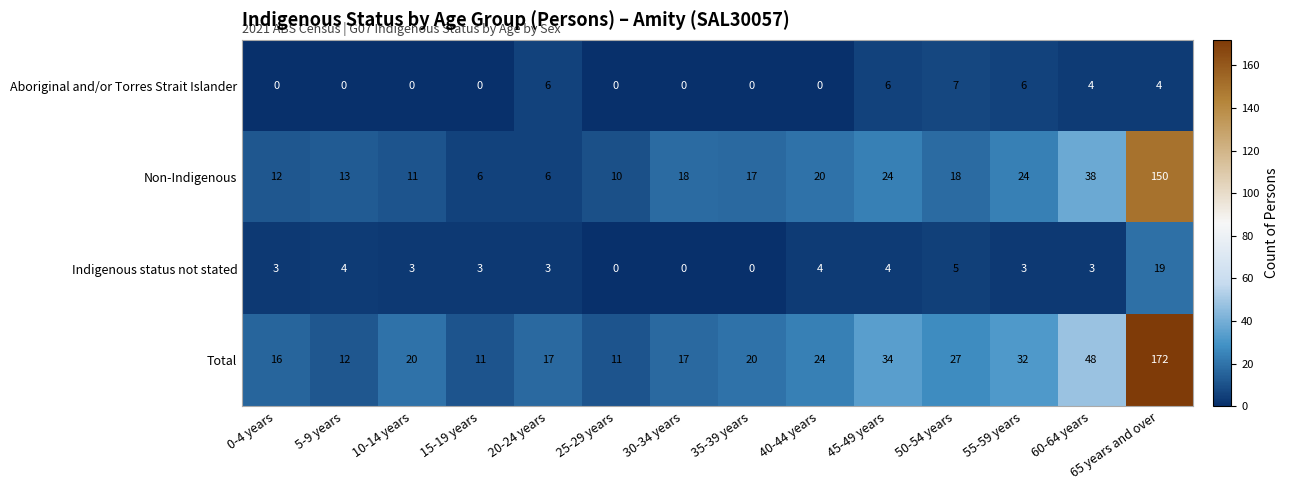

Which label corresponds to the largest value in the chart?

65 years and over